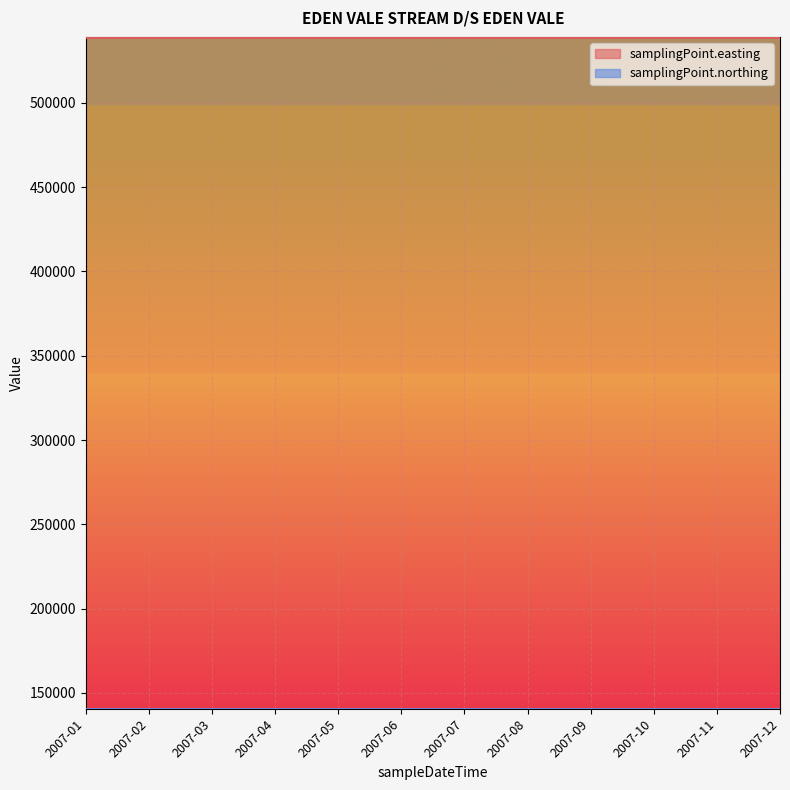

How many lines are shown in the chart?

2